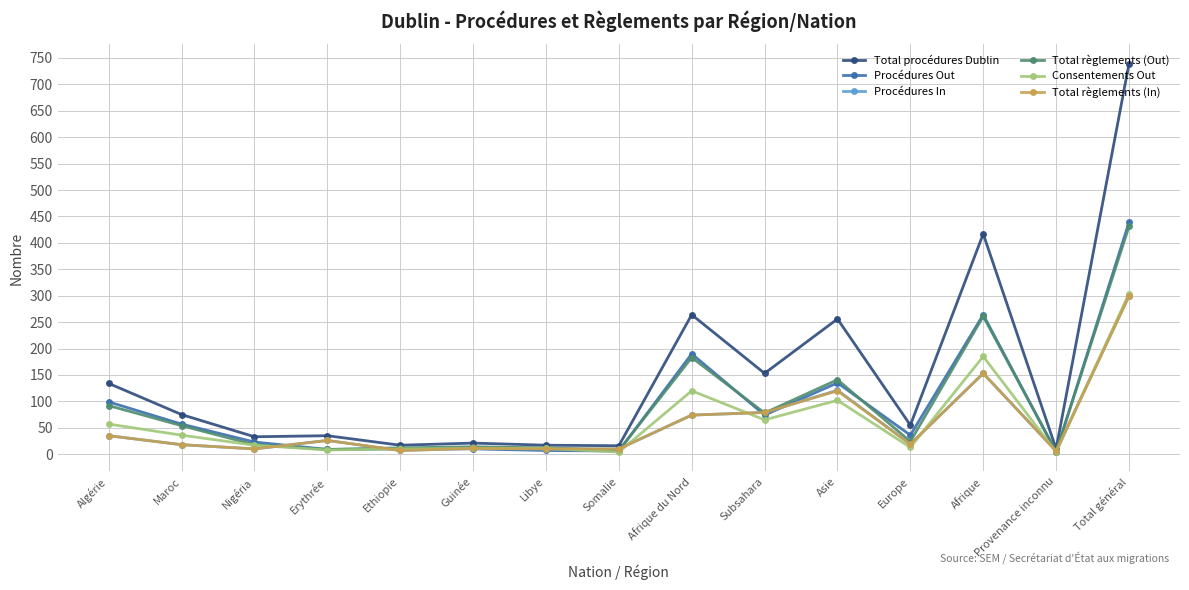

What is the sum of all Total règlements (In) values?

877